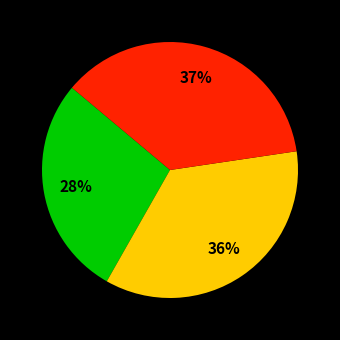

Count the number of slices in the pie.

3